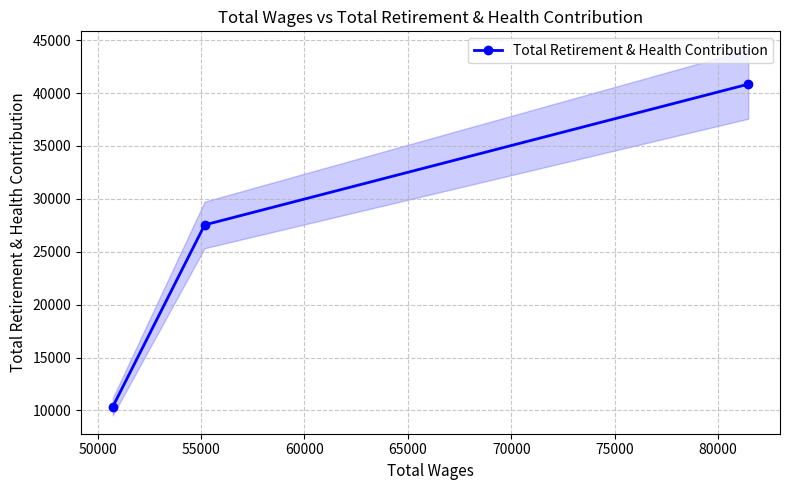

How many distinct data groups are displayed?

1